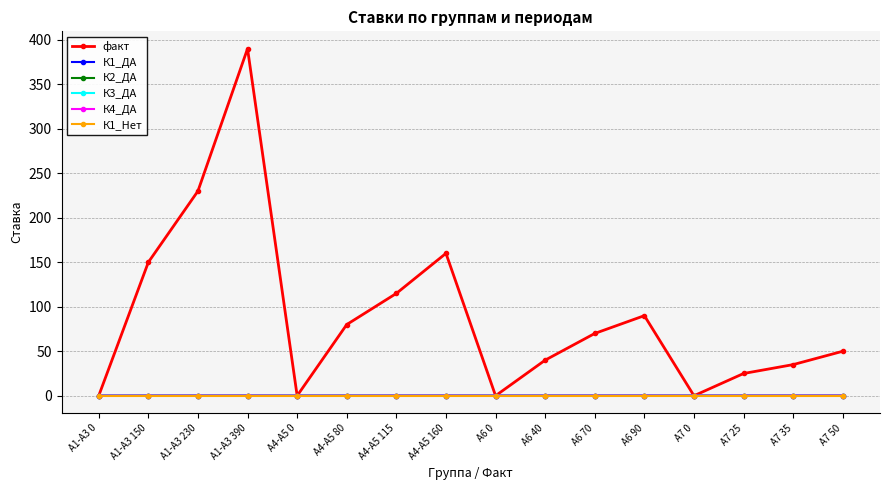

Rank the categories by К1_ДА value from lowest to highest.

А1-А3 0, А4-А5 0, А6 0, А1-А3 150, А4-А5 80, А7 0, А6 40, А1-А3 230, А4-А5 115, А7 25, А6 70, А1-А3 390, А4-А5 160, А6 90, А7 35, А7 50